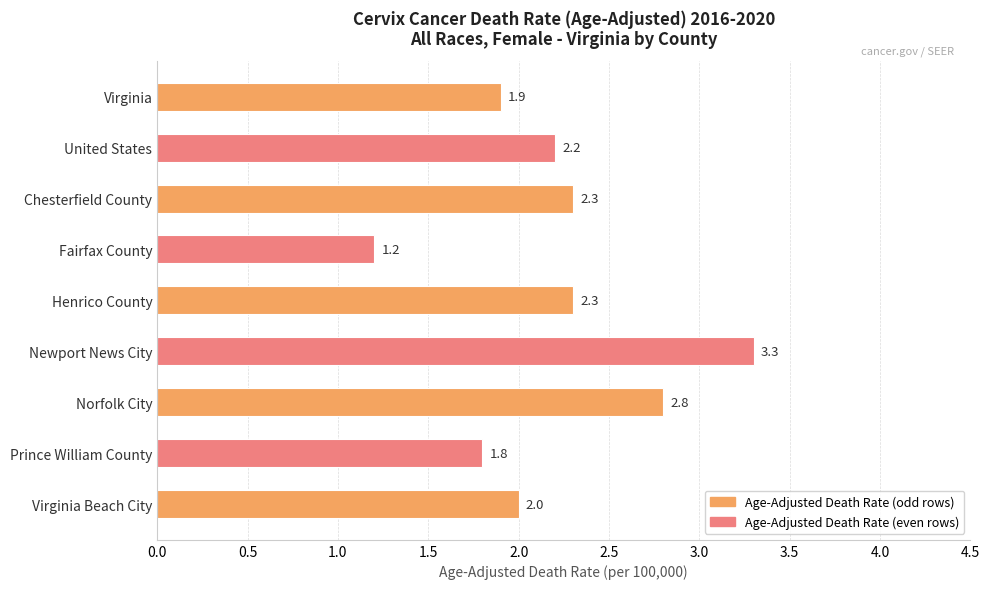

What is the sum of all values?

19.8